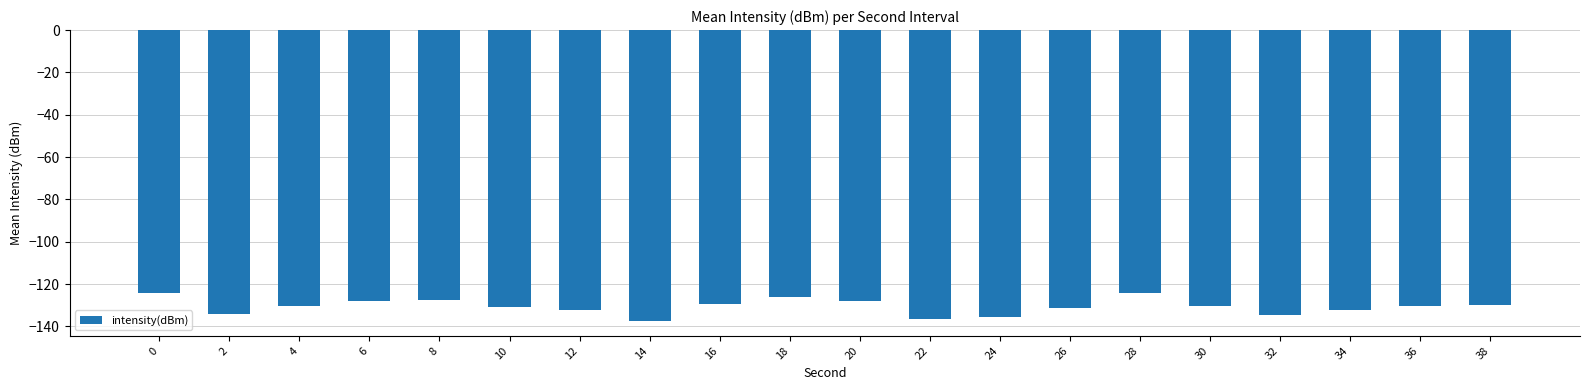

What is the average value?

-130.7